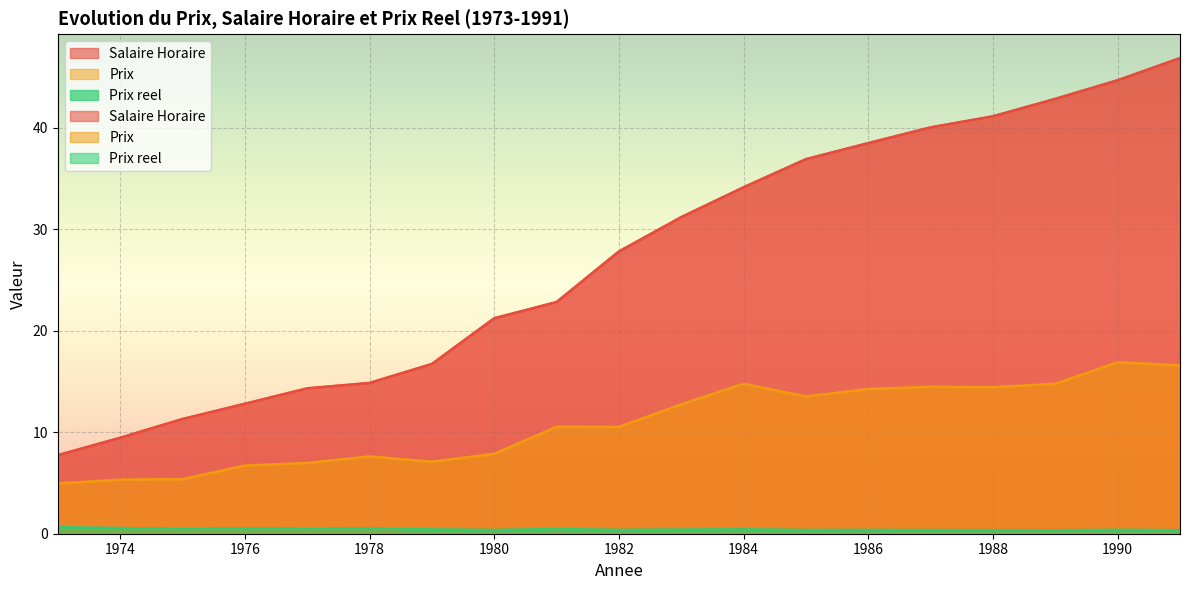

The value of Salaire Horaire at 1991 is 46.8. True or false?

True